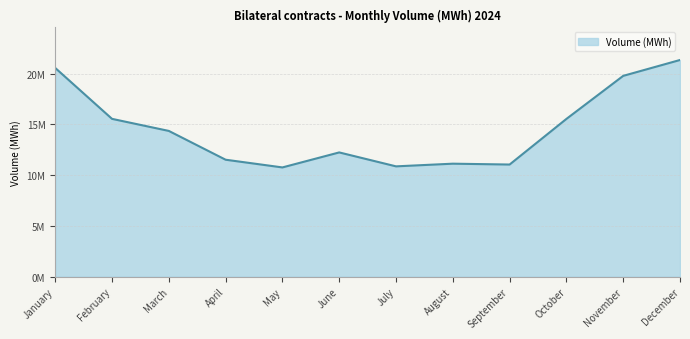

The chart shows a value of 10047273.6 at October. True or false?

False